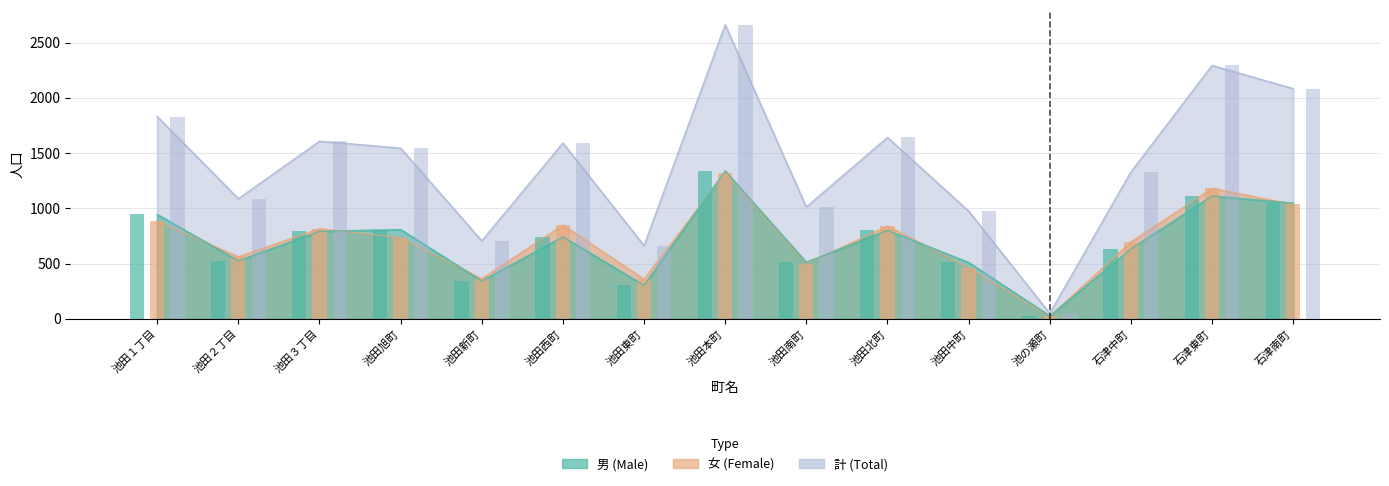

At which label does 男 first exceed 743?

池田１丁目